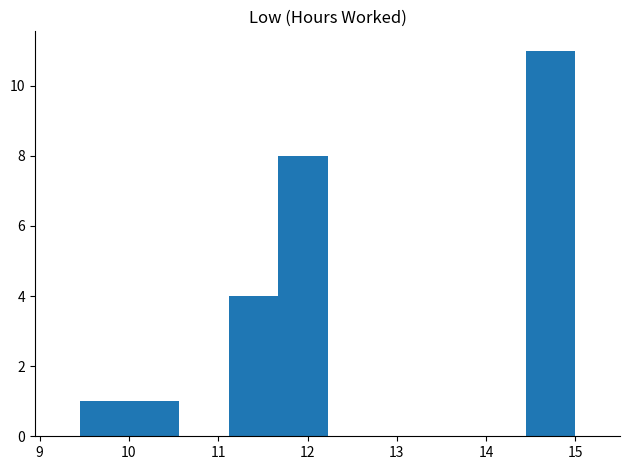

Reading left to right, transcribe this chart: for each bar, give the range it covers on the x-axis and its height. Neither the bar edges nor the heights are printed on the chart, so give them approximately, as read against the axes.

9.5 to 10.0: 1
10.0 to 10.6: 1
10.6 to 11.1: 0
11.1 to 11.7: 4
11.7 to 12.2: 8
12.2 to 12.8: 0
12.8 to 13.3: 0
13.3 to 13.9: 0
13.9 to 14.4: 0
14.4 to 15.0: 11